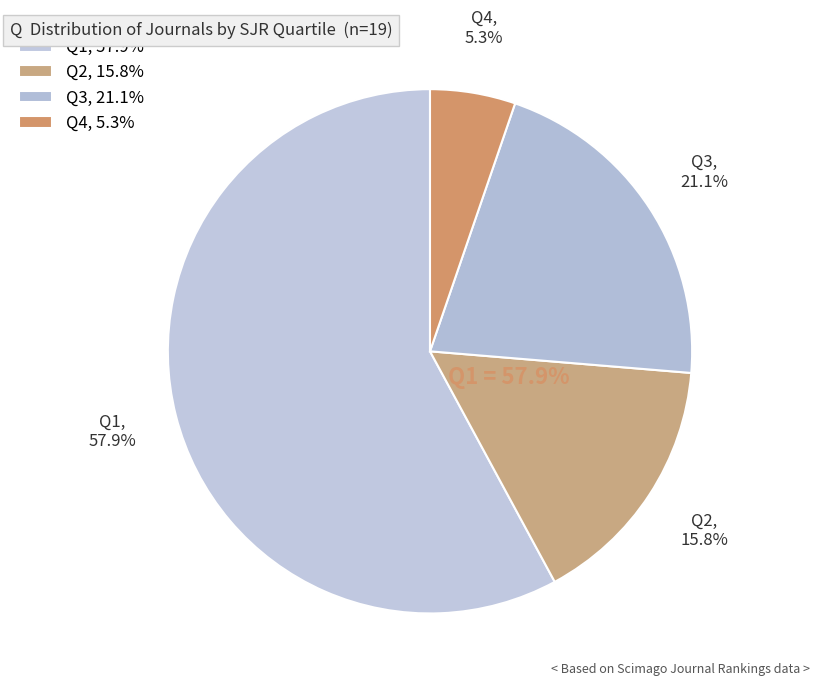

Is it true that Q3 is 28% of the pie?

False